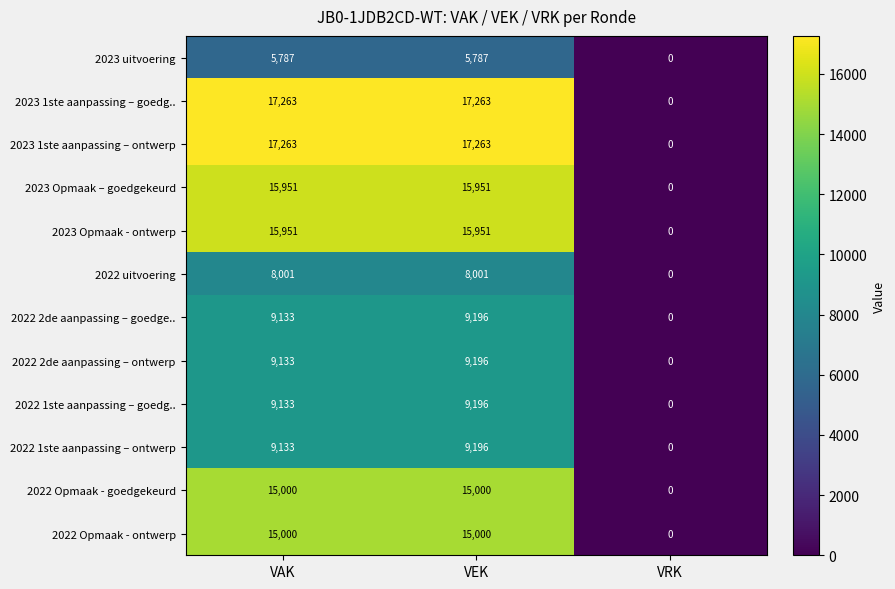

Rank the categories by 2022 1ste aanpassing – ontwerp value from highest to lowest.

VEK, VAK, VRK